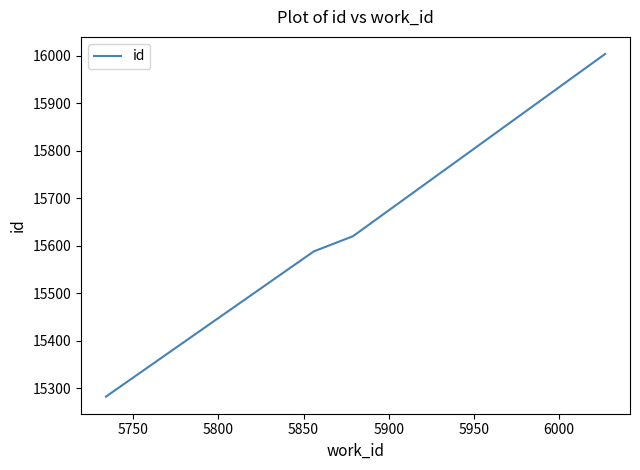

What is the minimum value shown in the chart?

15282